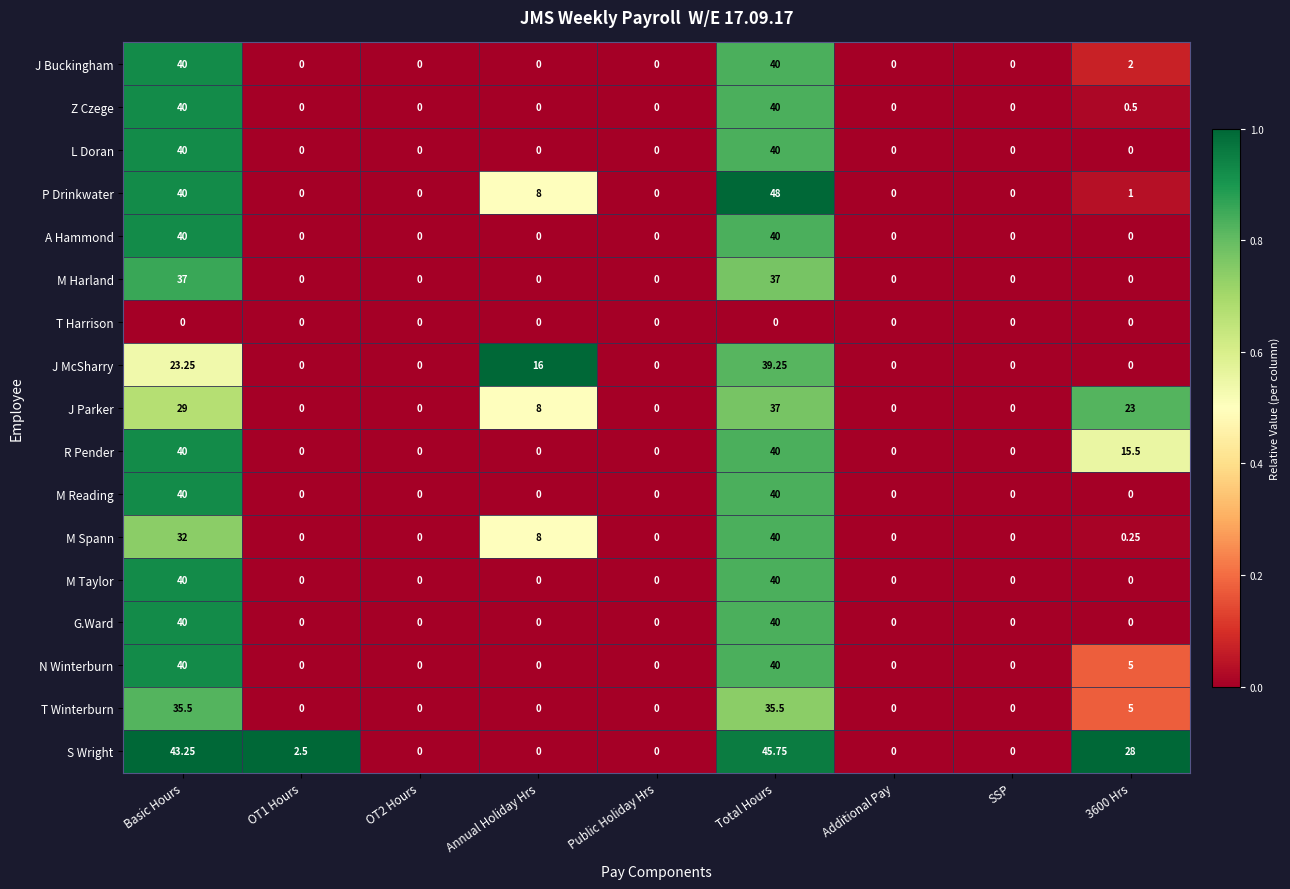

Which series has the widest spread of values?

P Drinkwater